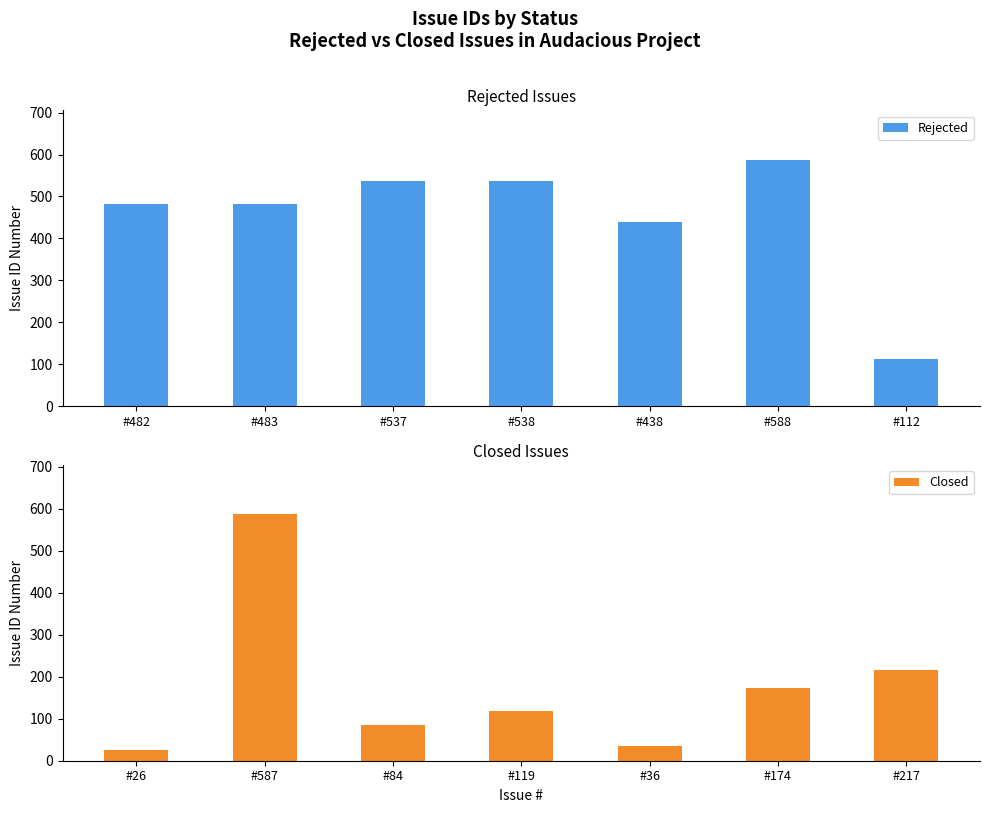

Which series has the widest spread of values?

Closed